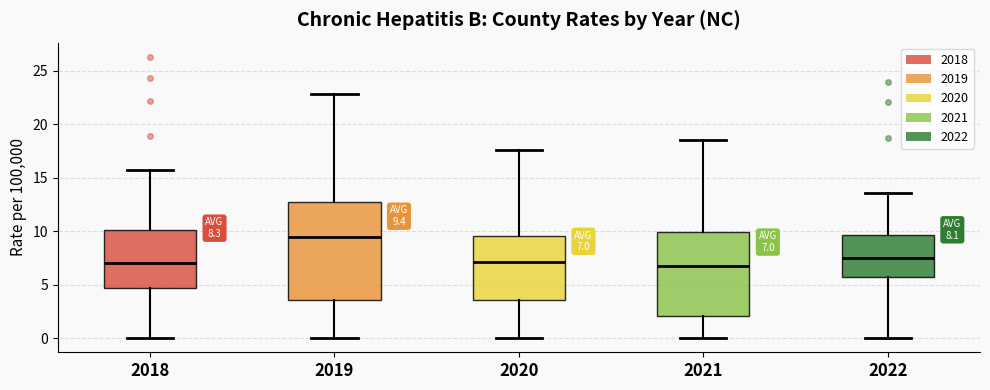

Comparing the boxes themselves (not the whiskers), which one is the tallest?

2019